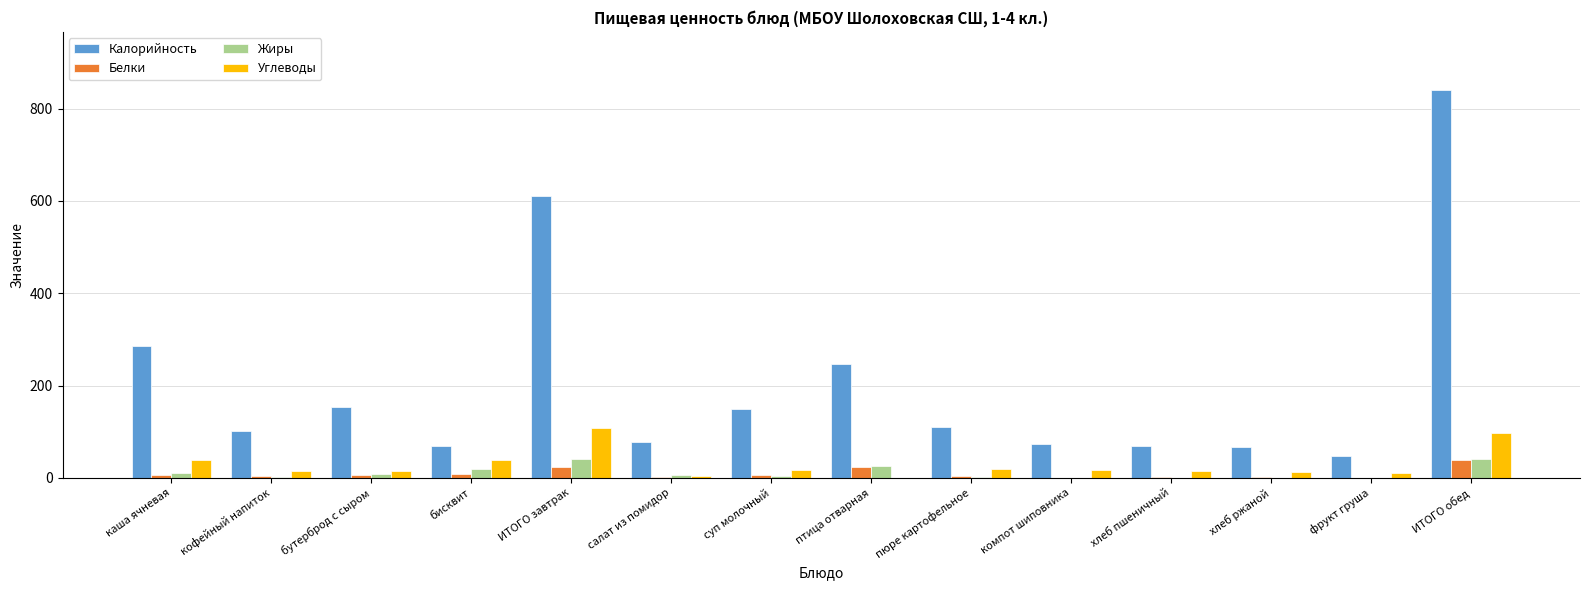

Which series has the largest range (max minus min)?

Калорийность